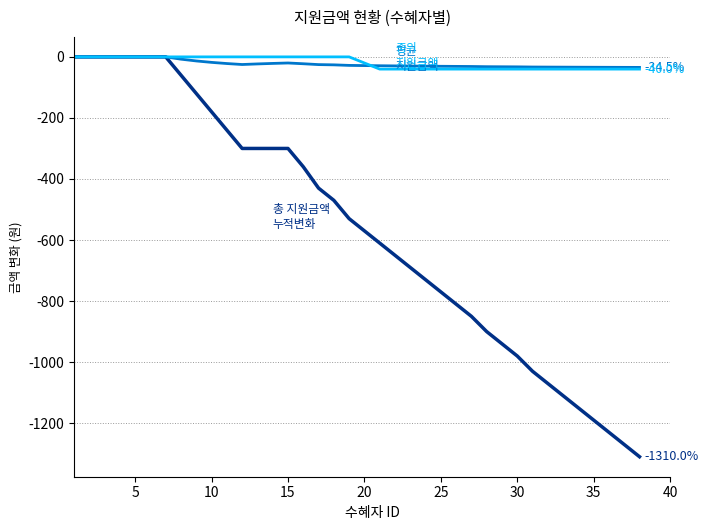

Count the number of categories in the chart.

38